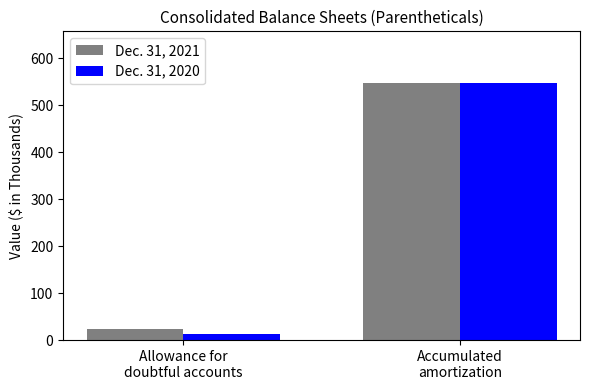

Is it true that Dec. 31, 2020 equals 548 at Accumulated
amortization?

True